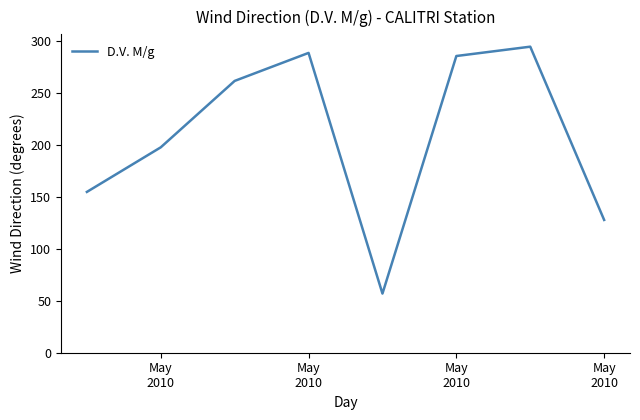

What is the average value?

209